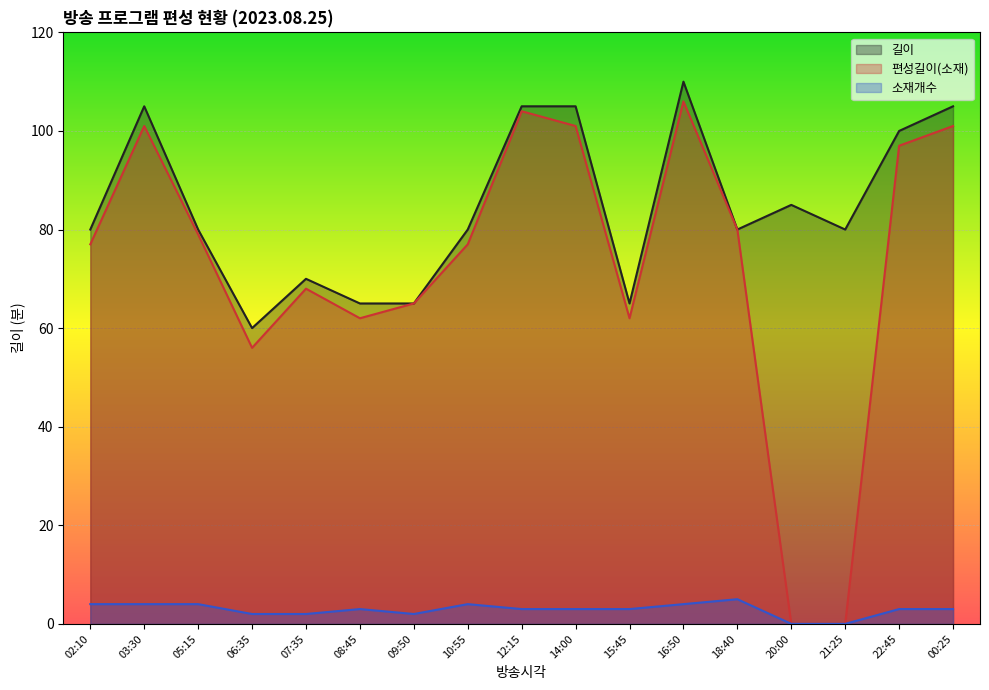

At which label does 편성길이(소재) first exceed 77?

03:30